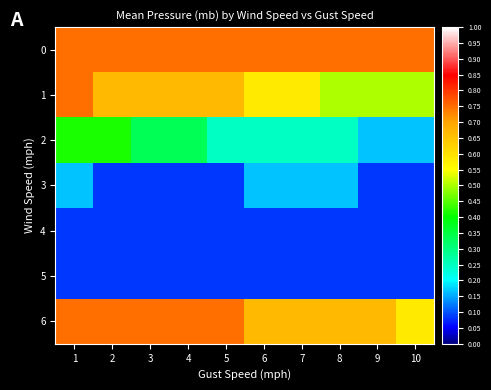

Reading left to right, what are all the values shown in this chart?

0: 1=996.9	2=996.9	3=996.9	4=996.9	5=996.9	6=996.9	7=996.9	8=996.9	9=996.9	10=996.9
1: 1=996.9	2=996.8	3=996.8	4=996.8	5=996.8	6=996.7	7=996.7	8=996.6	9=996.6	10=996.6
2: 1=996.5	2=996.5	3=996.4	4=996.4	5=996.3	6=996.3	7=996.3	8=996.3	9=996.2	10=996.2
3: 1=996.2	2=996.1	3=996.1	4=996.1	5=996.1	6=996.2	7=996.2	8=996.2	9=996.1	10=996.1
4: 1=996.1	2=996.1	3=996.1	4=996.1	5=996.1	6=996.1	7=996.1	8=996.1	9=996.1	10=996.1
5: 1=996.1	2=996.1	3=996.1	4=996.1	5=996.1	6=996.1	7=996.1	8=996.1	9=996.1	10=996.1
6: 1=996.9	2=996.9	3=996.9	4=996.9	5=996.9	6=996.8	7=996.8	8=996.8	9=996.8	10=996.7